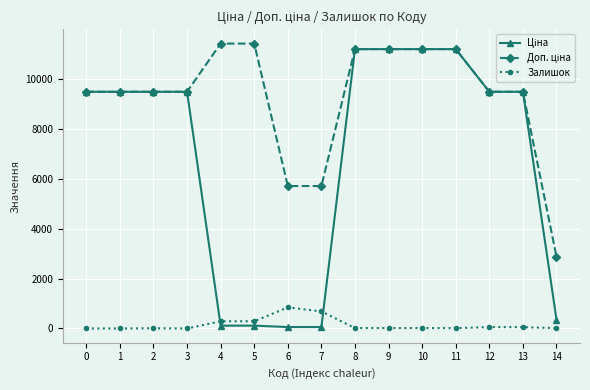

How many lines are shown in the chart?

3